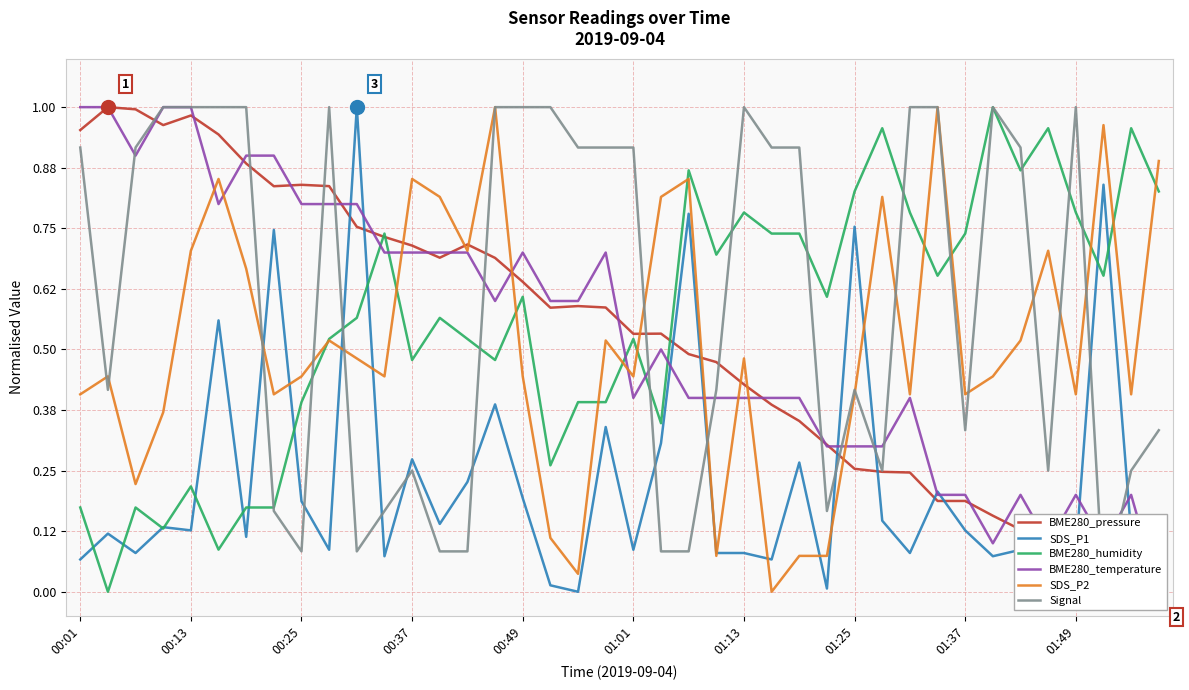

How many series are shown in this chart?

6